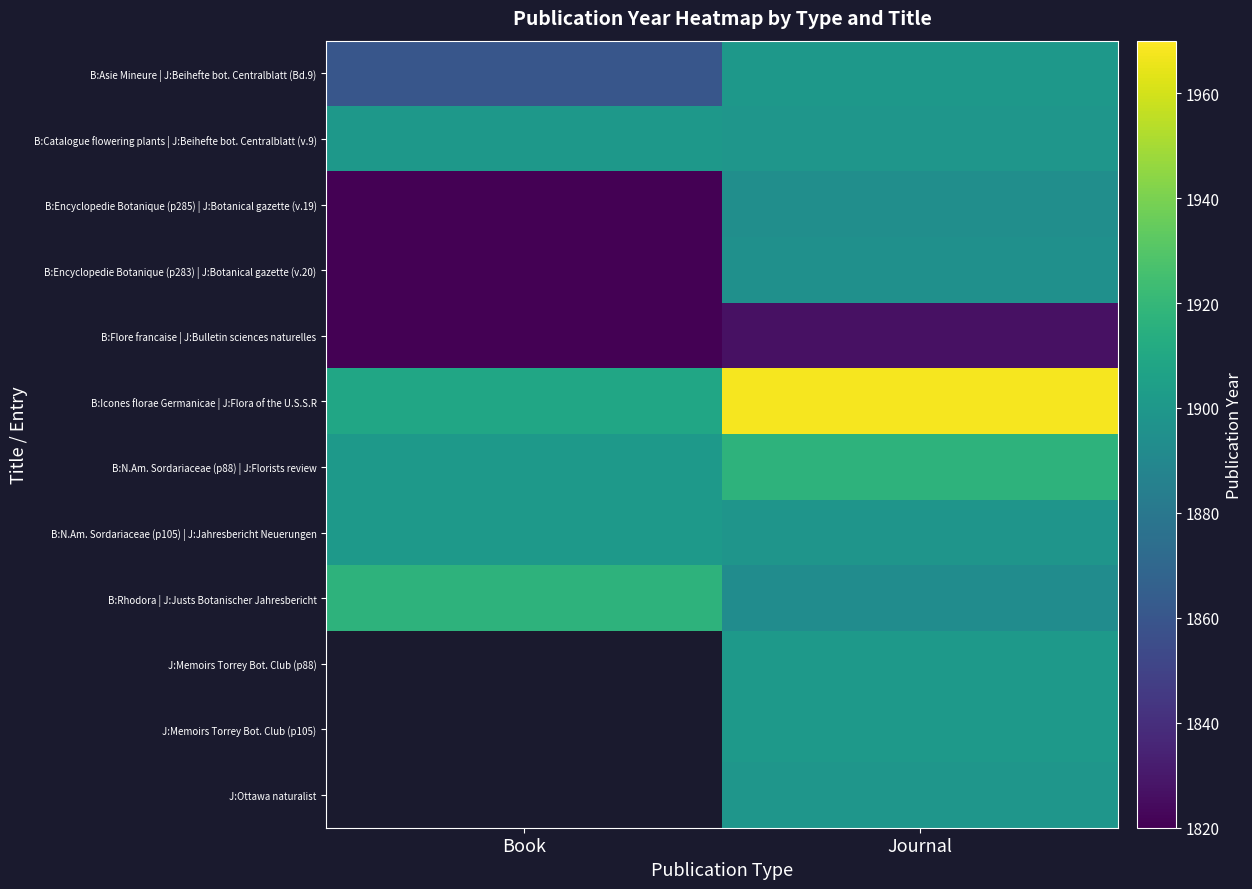

List the series in order of their peak value, highest first.

B:Icones florae Germanicae | J:Flora of the U.S.S.R, B:N.Am. Sordariaceae (p88) | J:Florists review, B:Rhodora | J:Justs Botanischer Jahresbericht, B:Asie Mineure | J:Beihefte bot. Centralblatt (Bd.9), B:Catalogue flowering plants | J:Beihefte bot. Centralblatt (v.9), B:Encyclopedie Botanique (p283) | J:Botanical gazette (v.20), B:Encyclopedie Botanique (p285) | J:Botanical gazette (v.19), B:Flore francaise | J:Bulletin sciences naturelles, J:Memoirs Torrey Bot. Club (p88), J:Memoirs Torrey Bot. Club (p105), J:Ottawa naturalist, B:N.Am. Sordariaceae (p105) | J:Jahresbericht Neuerungen